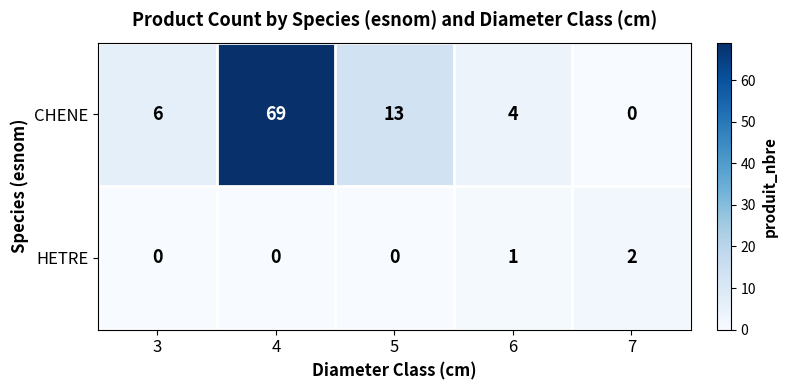

Reading left to right, extract all data points from this chart.

CHENE: 6	69	13	4	0
HETRE: 0	0	0	1	2